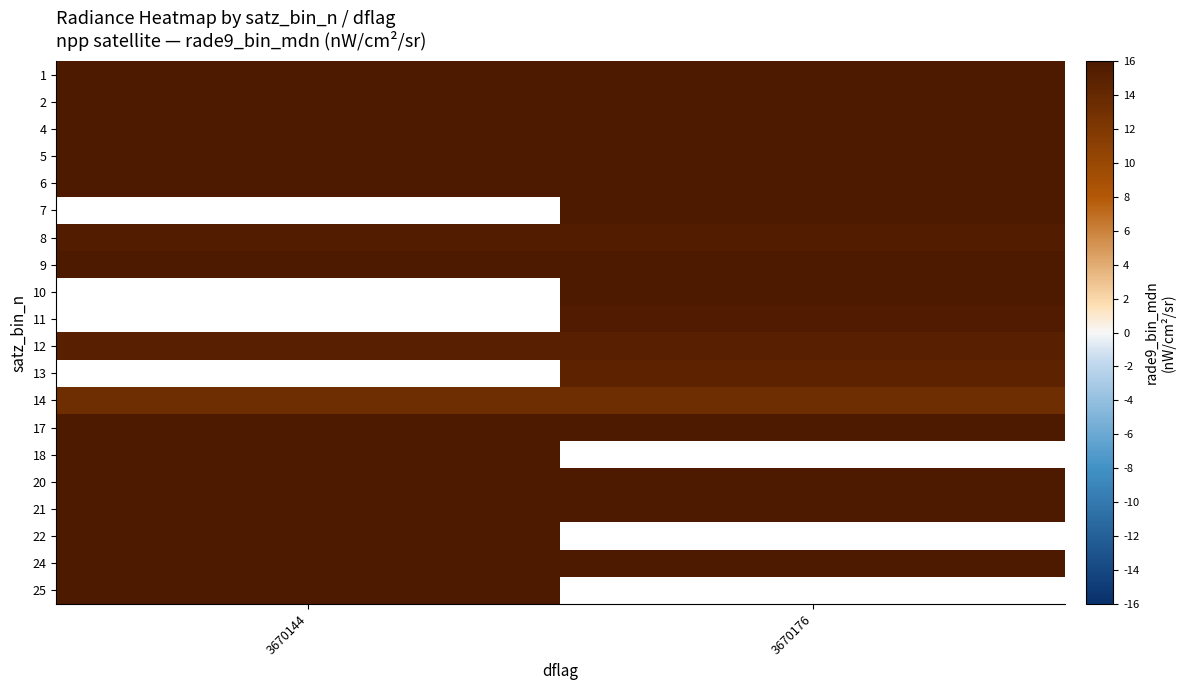

Is the value of 17 at 3670144 greater than the value of 1 at 3670144?

No